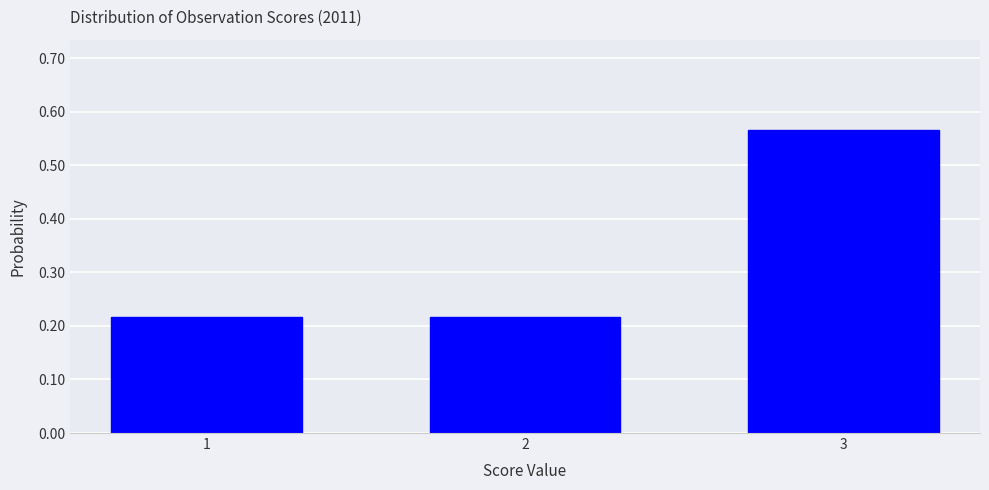

Count the values in the range 0 to 1.

3